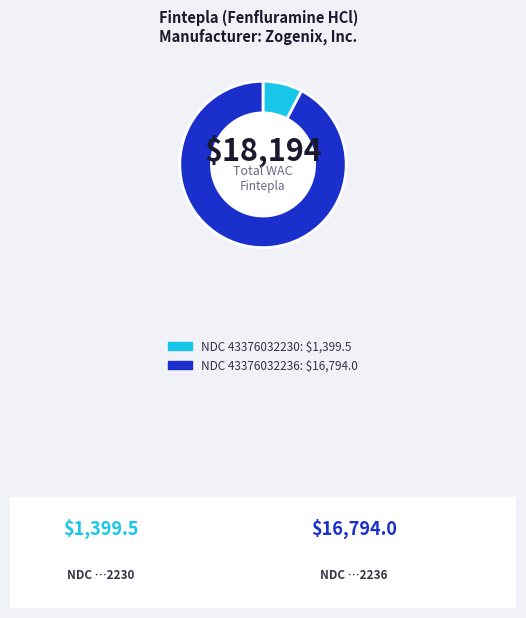

Does any single category account for the majority?

Yes